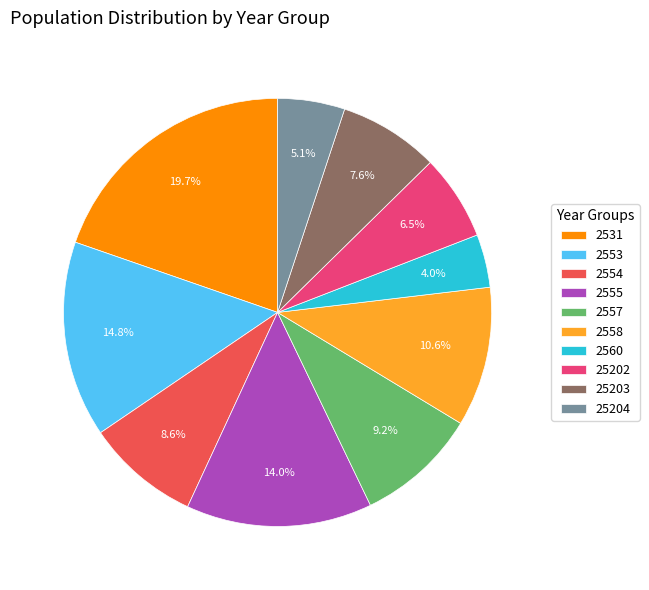

Which category has the smallest portion of the pie?

2560